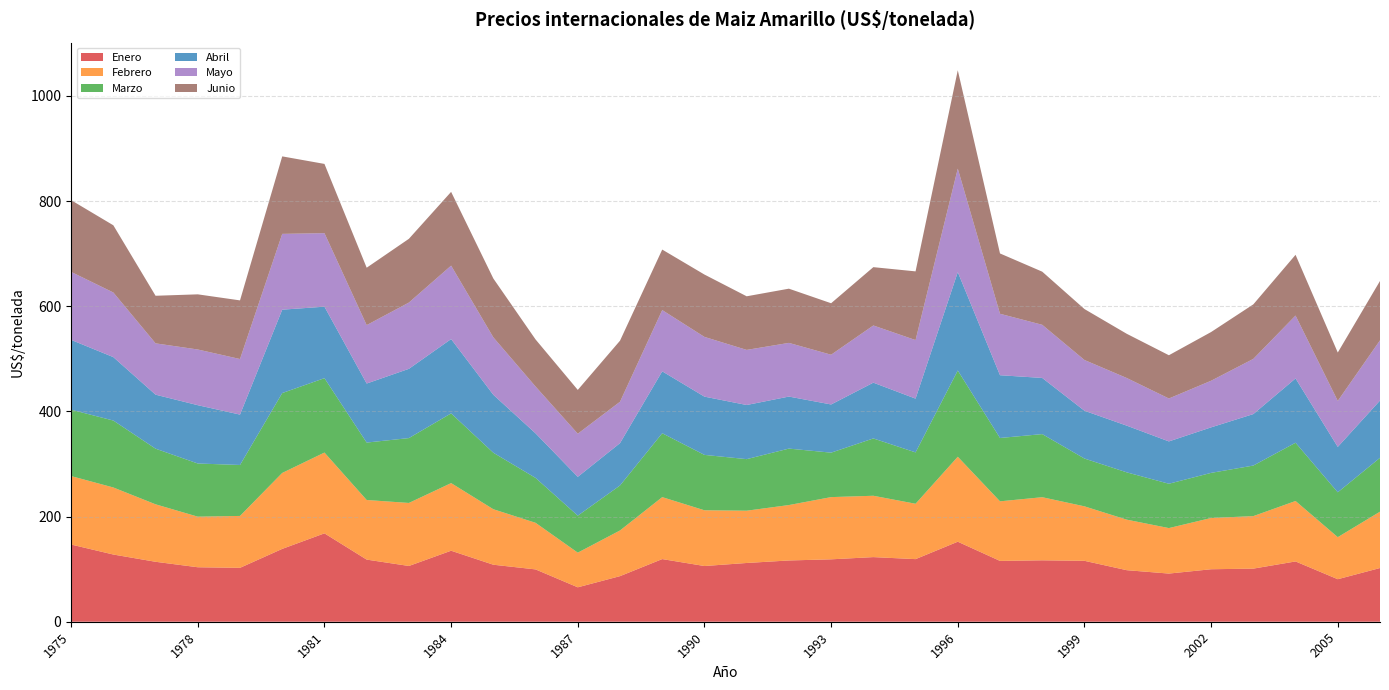

Reading left to right, transcribe all the data shown in this chart.

Enero: 1975=146.8	1976=127.8	1977=114.0	1978=103.6	1979=102.5	1980=138.5	1981=168.1	1982=118.2	1983=106.0	1984=135.0	1985=108.4	1986=99.5	1987=65.5	1988=86.7	1989=119.2	1990=106.0	1991=111.7	1992=116.5	1993=118.7	1994=122.9	1995=119.0	1996=152.2	1997=115.7	1998=116.8	1999=115.8	2000=98.0	2001=91.6	2002=99.8	2003=101.0	2004=114.7	2005=80.9	2006=102.1
Febrero: 1975=130.2	1976=127.5	1977=109.3	1978=96.2	1979=98.7	1980=144.4	1981=153.7	1982=113.3	1983=119.8	1984=128.6	1985=105.5	1986=88.6	1987=65.9	1988=86.9	1989=117.8	1990=106.0	1991=99.4	1992=105.4	1993=118.3	1994=116.7	1995=105.3	1996=161.6	1997=113.3	1998=120.0	1999=103.6	2000=96.1	2001=86.5	2002=97.5	2003=99.8	2004=115.0	2005=80.0	2006=107.2
Marzo: 1975=126.2	1976=127.3	1977=105.8	1978=101.1	1979=96.9	1980=151.9	1981=141.4	1982=109.2	1983=123.3	1984=132.6	1985=107.4	1986=85.4	1987=70.3	1988=85.6	1989=121.5	1990=105.3	1991=98.0	1992=107.4	1993=84.5	1994=109.0	1995=97.7	1996=164.0	1997=120.5	1998=120.0	1999=90.9	2000=90.0	2001=84.3	2002=85.8	2003=96.2	2004=110.8	2005=85.3	2006=102.5
Abril: 1975=132.8	1976=120.6	1977=102.7	1978=110.9	1979=95.8	1980=158.6	1981=135.9	1982=112.3	1983=131.7	1984=141.3	1985=110.2	1986=84.8	1987=73.8	1988=80.5	1989=117.8	1990=110.8	1991=103.0	1992=98.9	1993=91.7	1994=106.1	1995=102.3	1996=187.1	1997=119.4	1998=106.8	1999=90.9	2000=88.8	2001=80.5	2002=86.6	2003=97.9	2004=122.3	2005=86.3	2006=108.9
Mayo: 1975=129.3	1976=122.9	1977=97.6	1978=105.9	1979=105.7	1980=144.1	1981=139.8	1982=111.1	1983=126.0	1984=139.7	1985=109.2	1986=89.0	1987=82.0	1988=78.7	1989=116.5	1990=113.6	1991=104.8	1992=102.1	1993=94.6	1994=108.8	1995=111.3	1996=196.8	1997=116.9	1998=101.0	1999=96.5	2000=90.6	2001=81.6	2002=88.6	2003=105.0	2004=119.6	2005=87.4	2006=114.5
Junio: 1975=136.4	1976=127.8	1977=90.5	1978=104.9	1979=111.5	1980=147.4	1981=131.7	1982=109.1	1983=121.2	1984=140.3	1985=111.9	1986=89.5	1987=83.3	1988=116.1	1989=115.1	1990=118.6	1991=102.0	1992=103.1	1993=97.9	1994=110.9	1995=130.6	1996=187.1	1997=114.7	1998=101.0	1999=96.9	2000=84.1	2001=82.2	2002=92.6	2003=103.7	2004=115.5	2005=92.0	2006=112.9